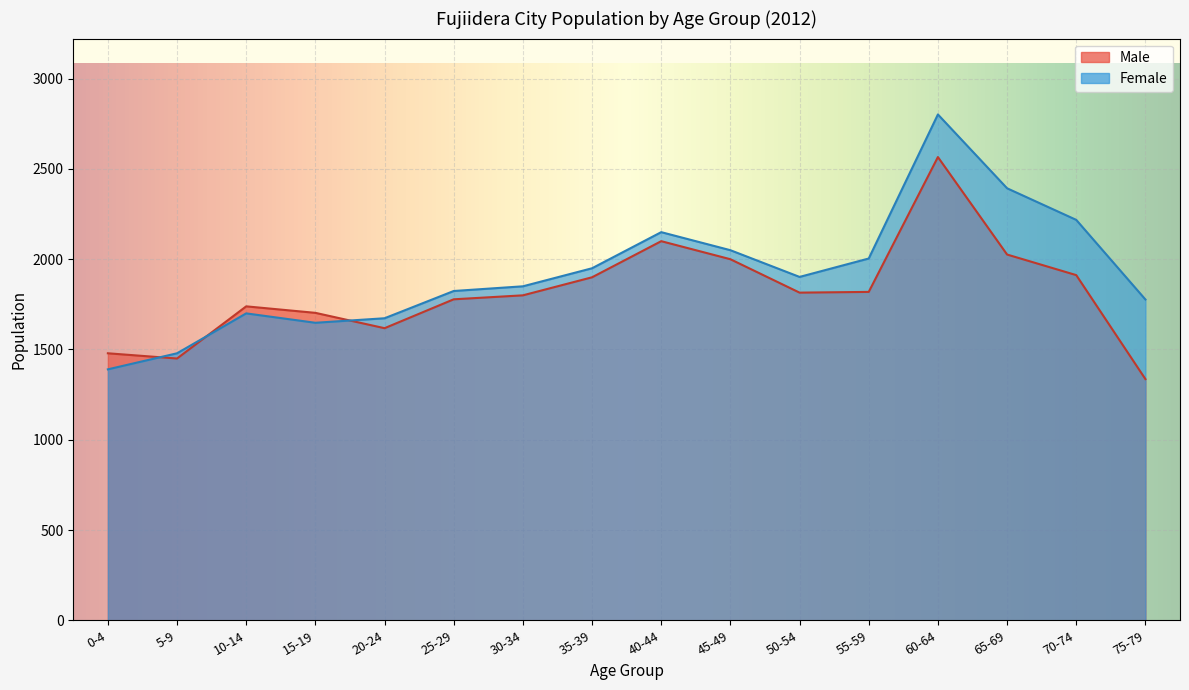

How many values in the Female series exceed 1902?

7